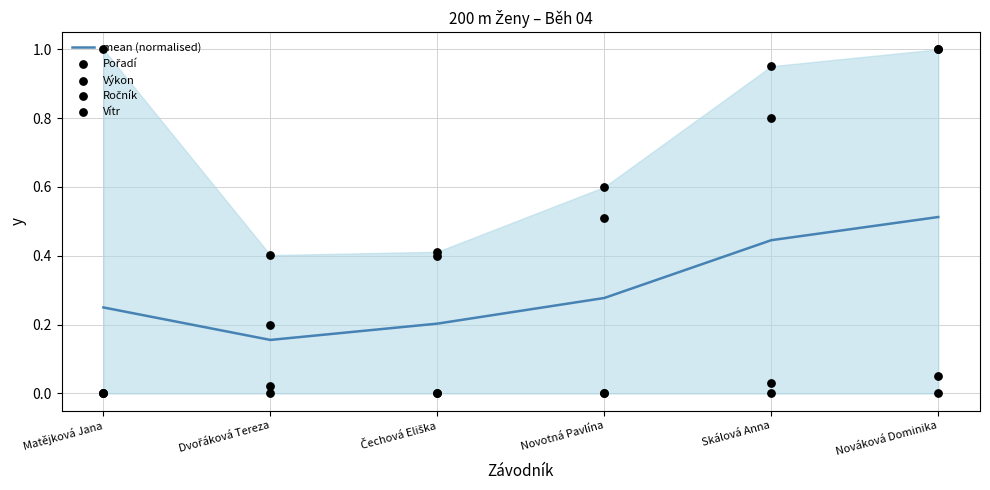

What is the total value across all series at Dvořáková Tereza?

0.8